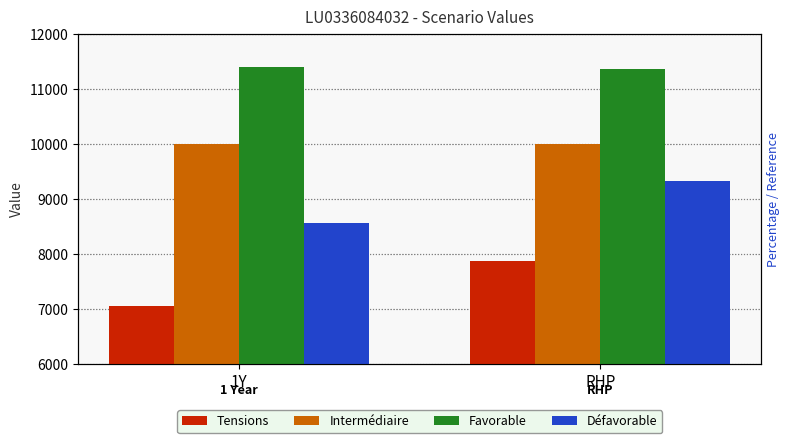

Which series has the largest total across all categories?

Favorable